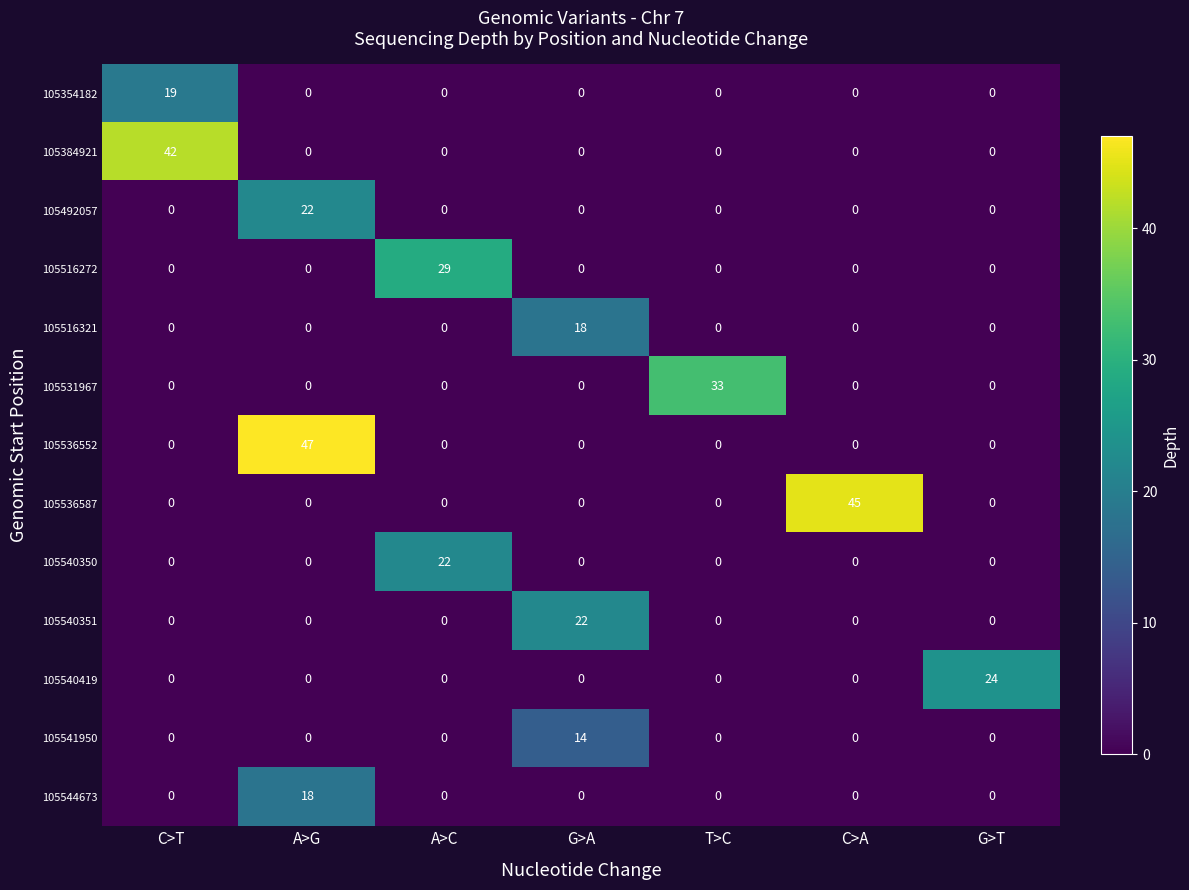

What is the maximum value shown in the chart?

47